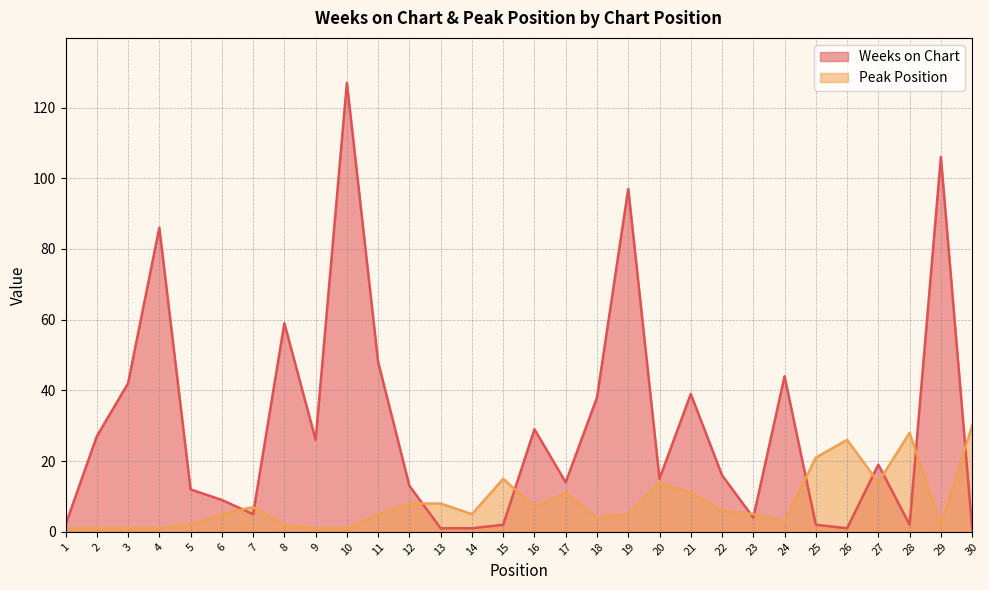

Read the Peak Position value at 21, to the nearest 5.

10